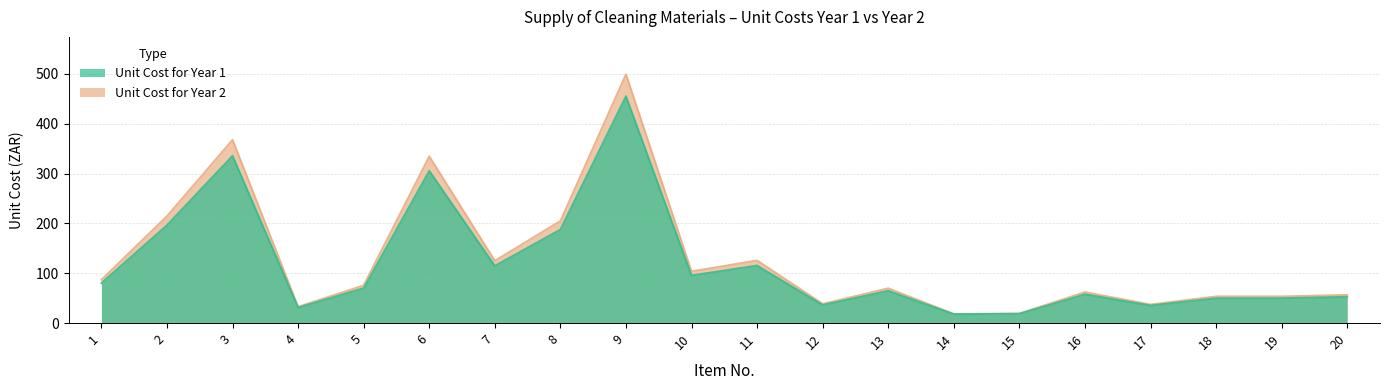

Is it true that Unit Cost for Year 1 equals 31.0 at 4?

True